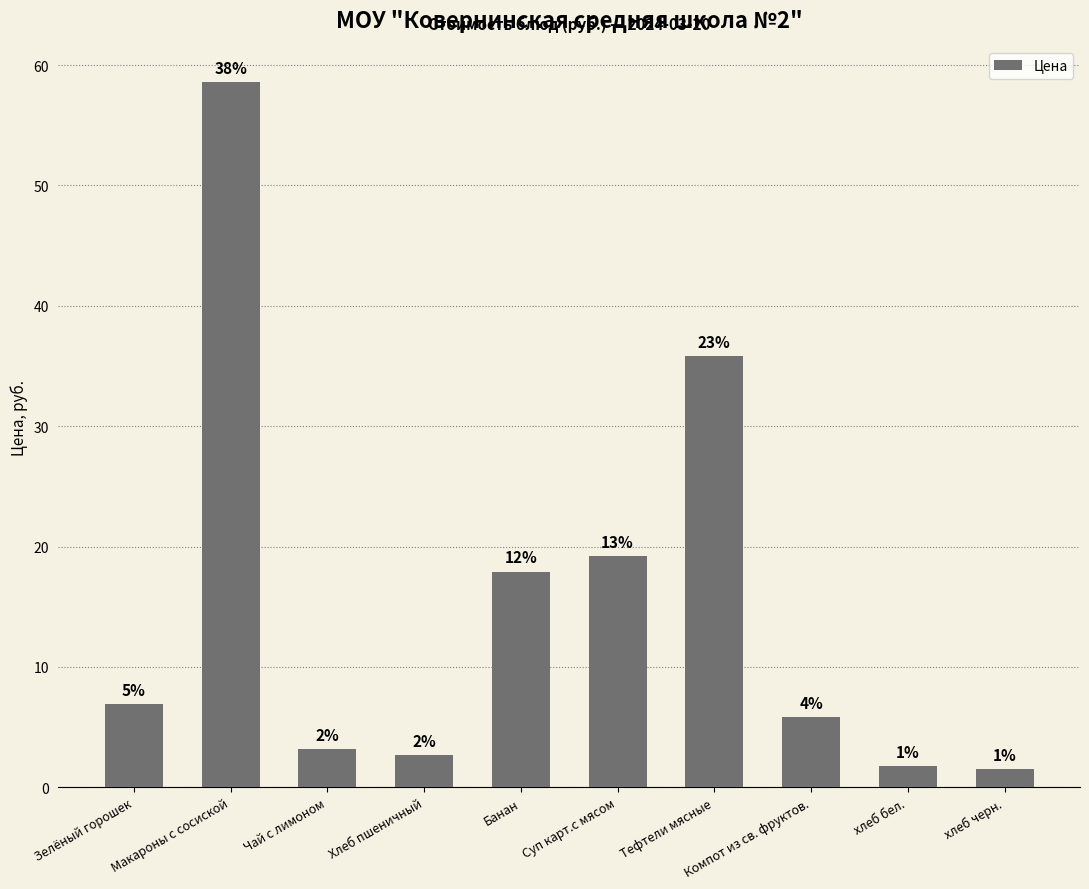

How many bars are there in total?

10